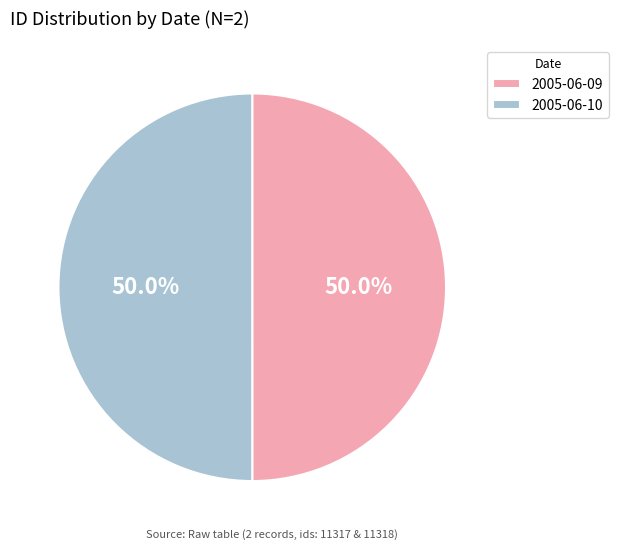

Approximately how many times larger is the value at 2005-06-09 compared to 2005-06-10?

1.0